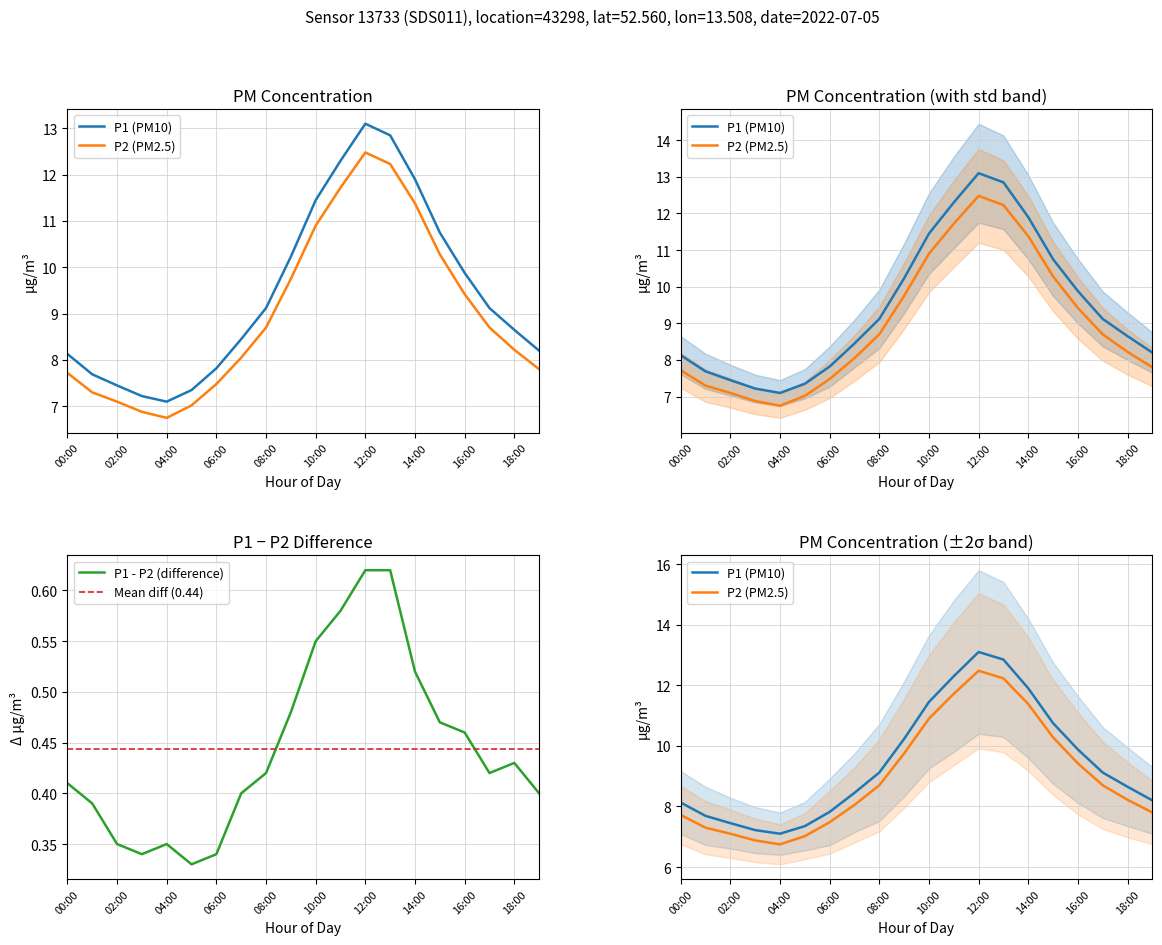

In P2, how many points are lower than both neighbors (excluding endpoints)?

1